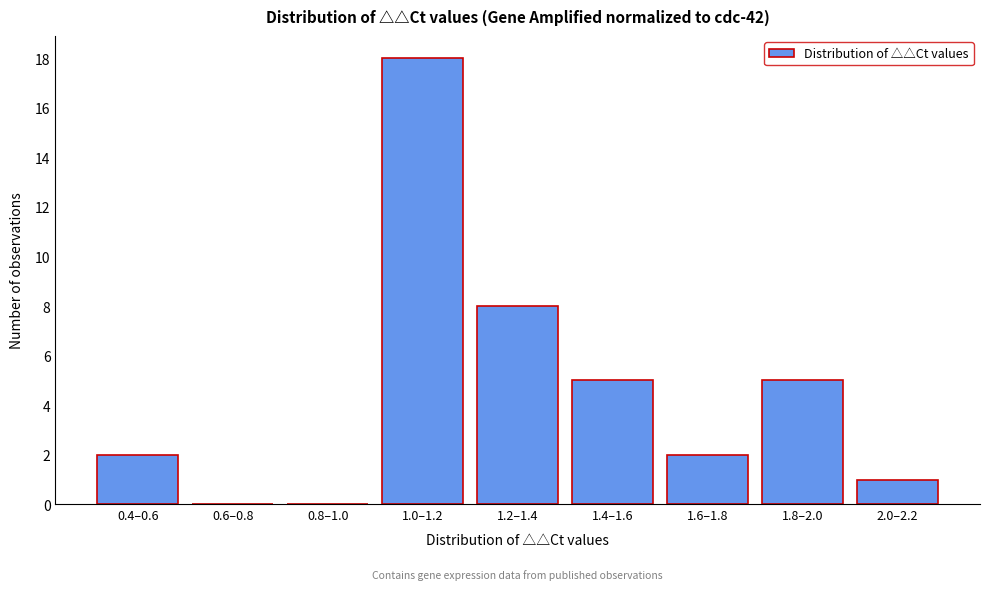

Reading left to right, what are all the values shown in this chart?

0.4–0.6=2	0.6–0.8=0	0.8–1.0=0	1.0–1.2=18	1.2–1.4=8	1.4–1.6=5	1.6–1.8=2	1.8–2.0=5	2.0–2.2=1